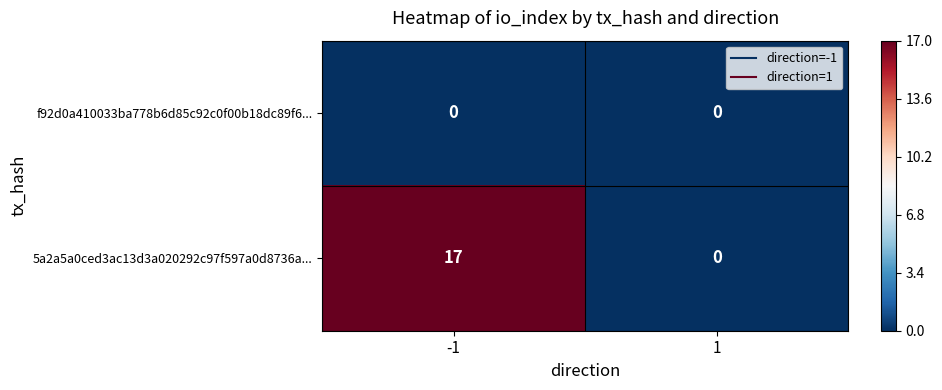

Is the value of 5a2a5a0ced3ac13d3a020292c97f597a0d8736a... at -1 greater than the value of f92d0a410033ba778b6d85c92c0f00b18dc89f6... at -1?

Yes